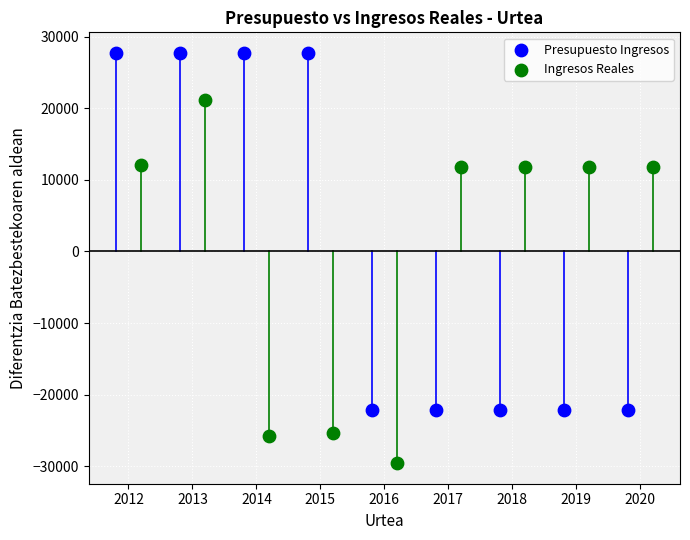

Which series reaches the maximum Y coordinate?

Presupuesto Ingresos